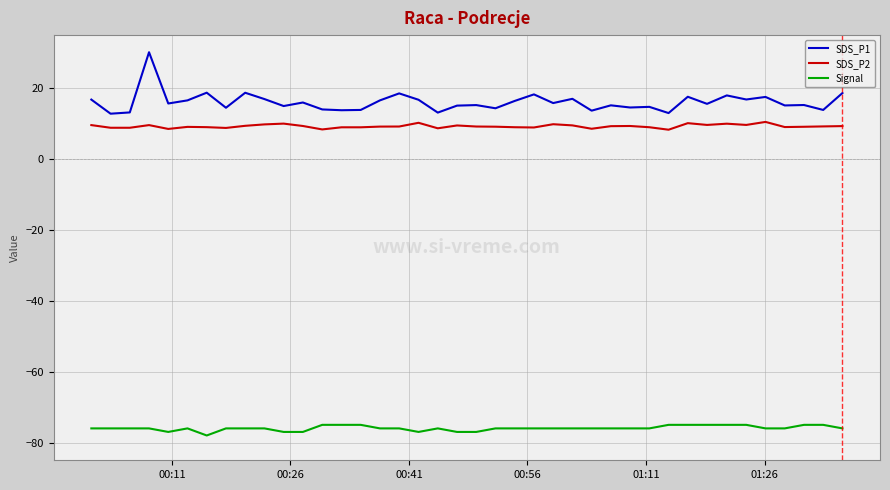

What is the lowest value of the SDS_P2 series?

8.3